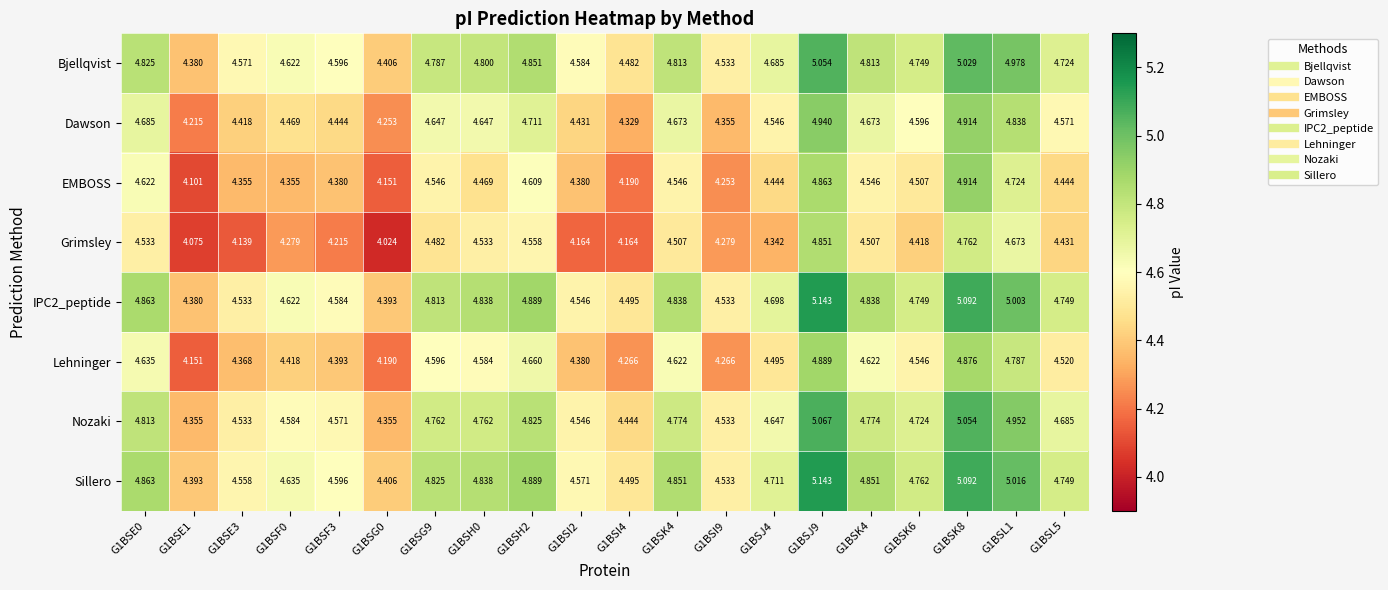

How many categories are shown in the chart?

20